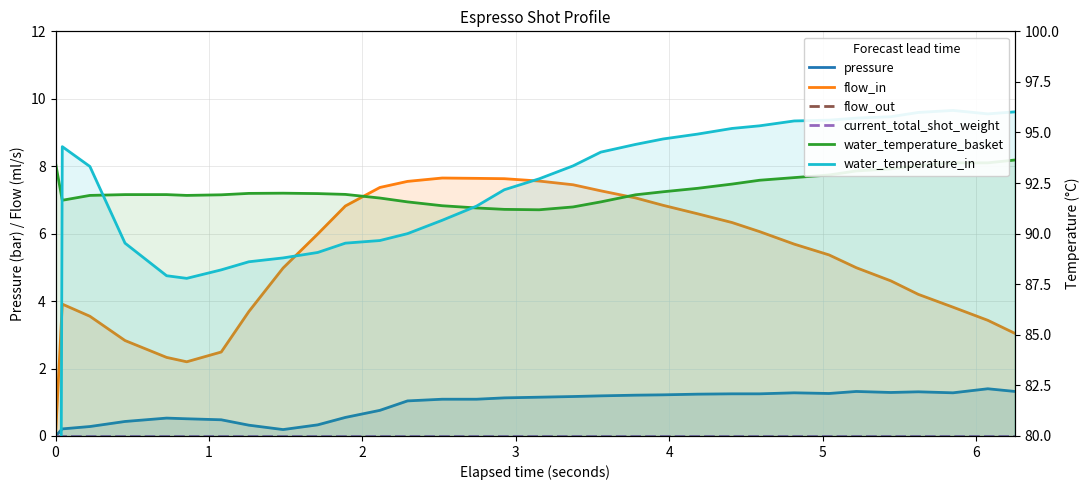

How many interior local peaks does the water_temperature_in series have?

2